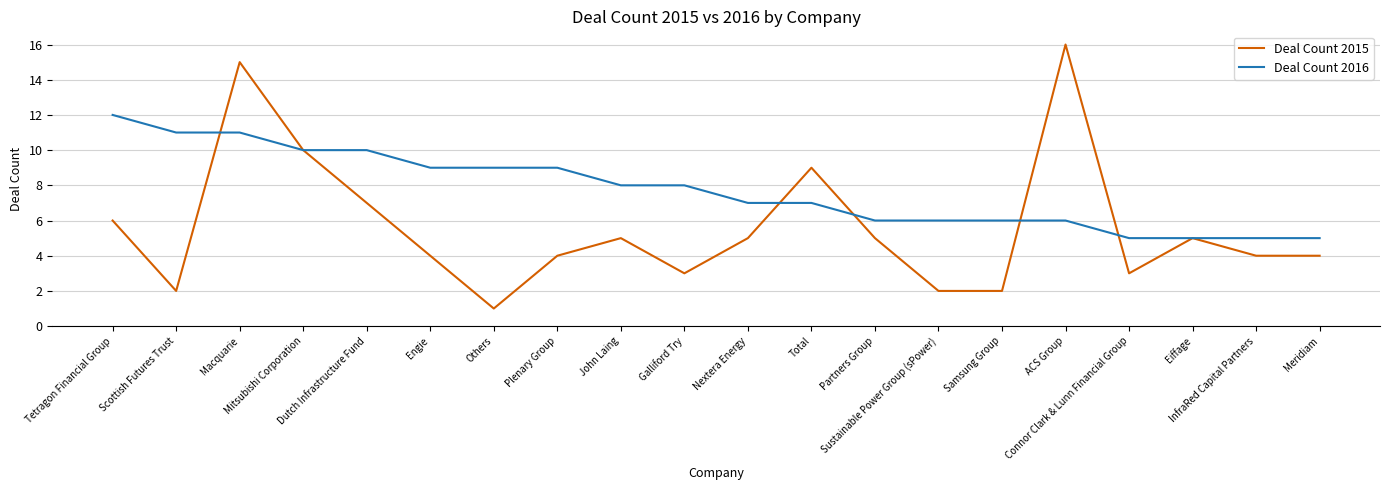

At Plenary Group, list the series in order from largest to smallest.

Deal Count 2016, Deal Count 2015